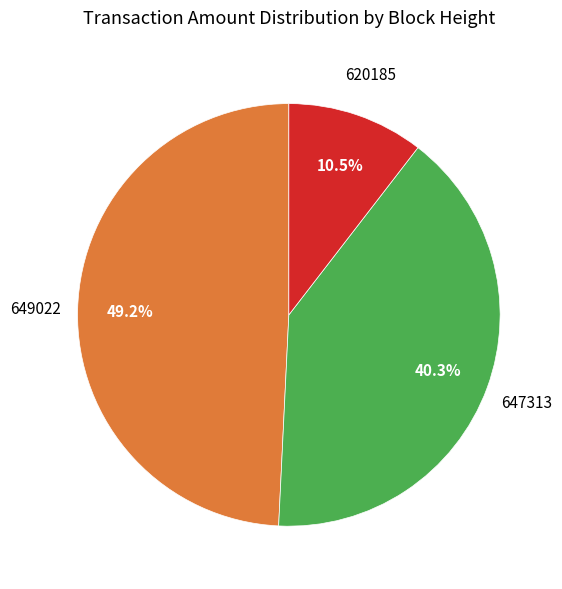

Count the number of slices in the pie.

3